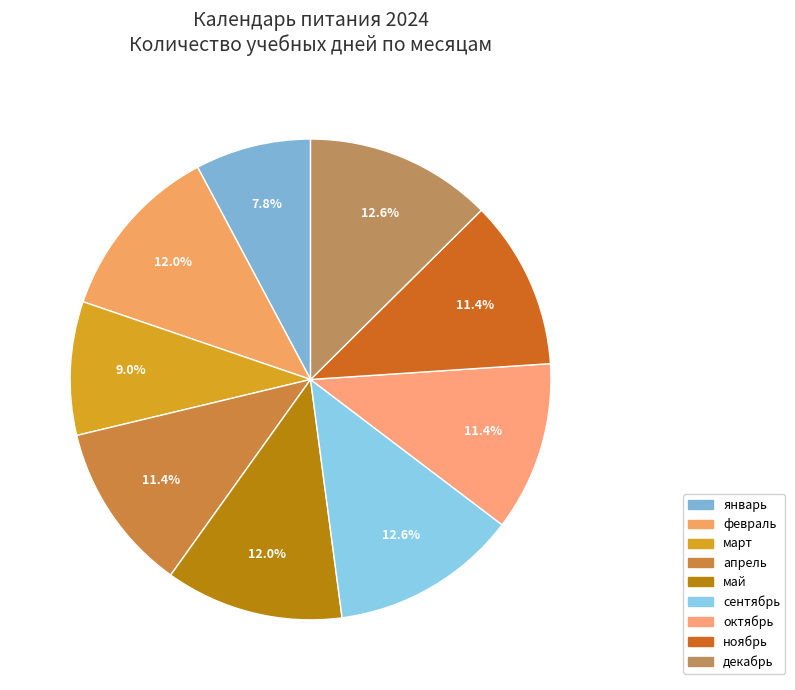

What portion of the pie excludes декабрь?

87.4%